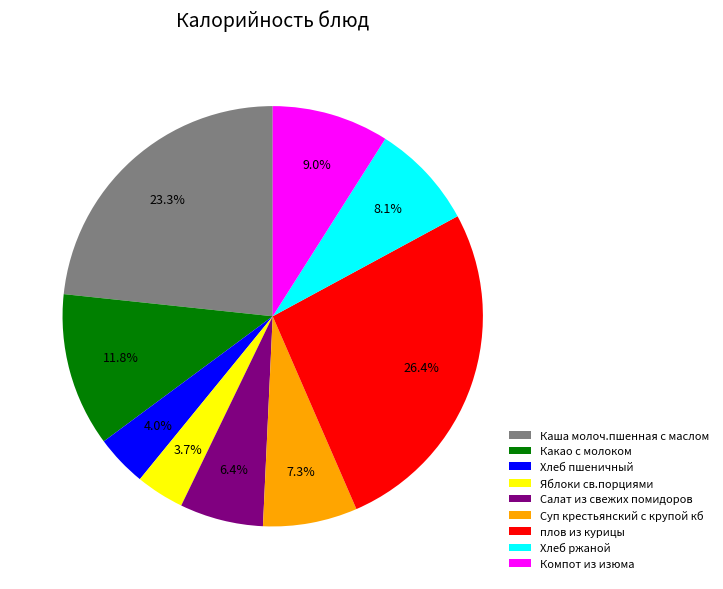

What is the largest slice in the pie chart?

плов из курицы